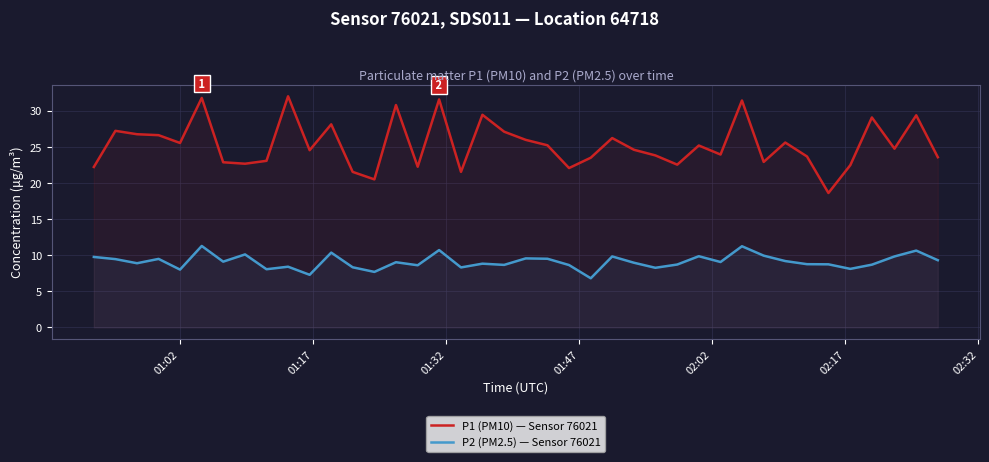

Which series has the widest spread of values?

P1 (PM10) — Sensor 76021